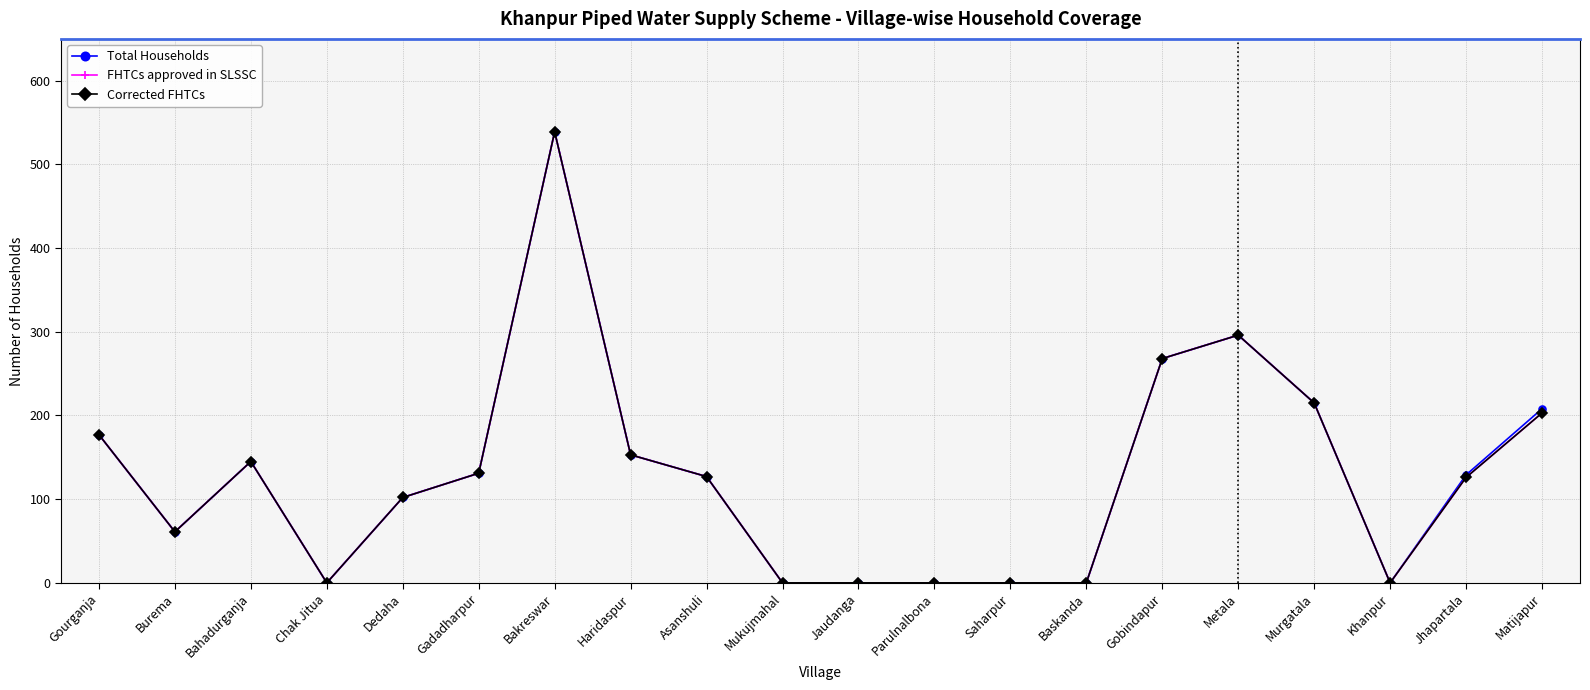

List the labels in order of Total Households value, largest first.

Bakreswar, Metala, Gobindapur, Murgatala, Matijapur, Gourganja, Haridaspur, Bahadurganja, Gadadharpur, Jhapartala, Asanshuli, Dedaha, Burema, Chak Jitua, Mukujmahal, Jaudanga, Parulnalbona, Saharpur, Baskanda, Khanpur